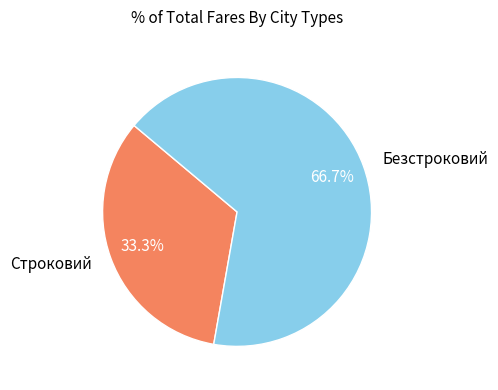

Is it true that Строковий is 33% of the pie?

True